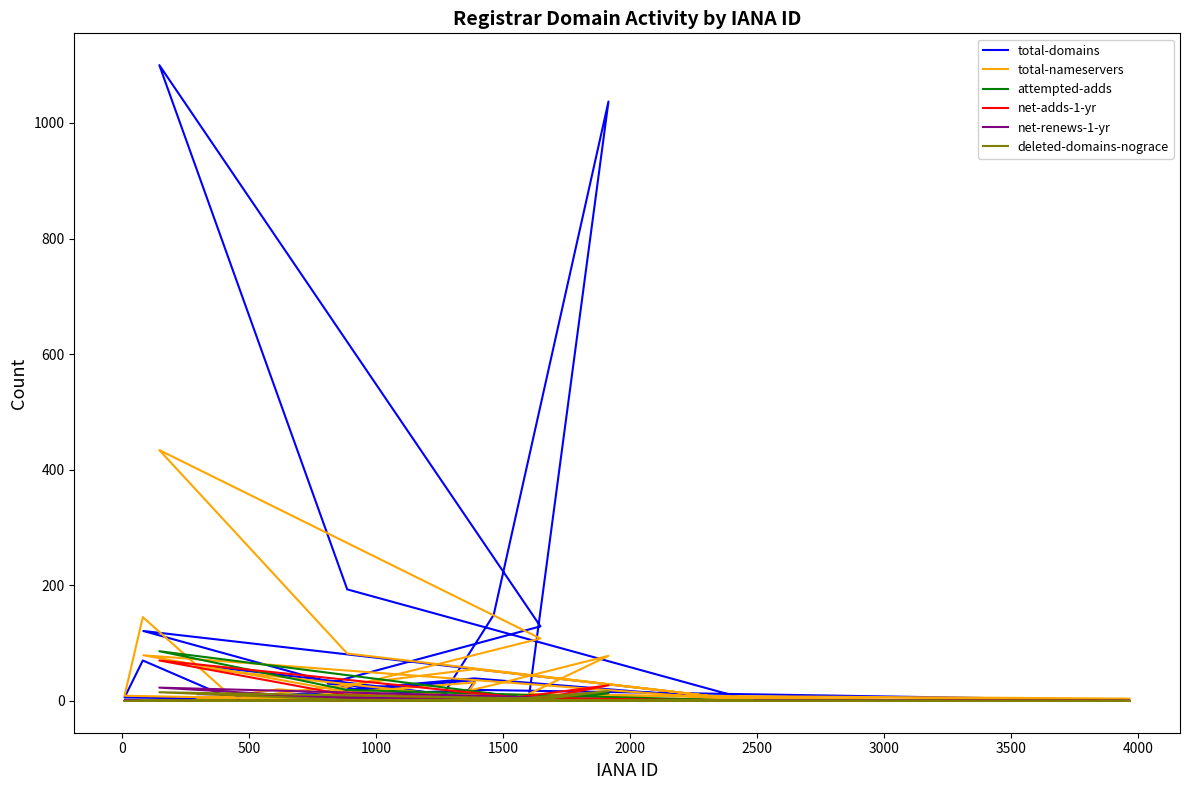

In net-renews-1-yr, how many points are lower than both neighbors (excluding endpoints)?

5